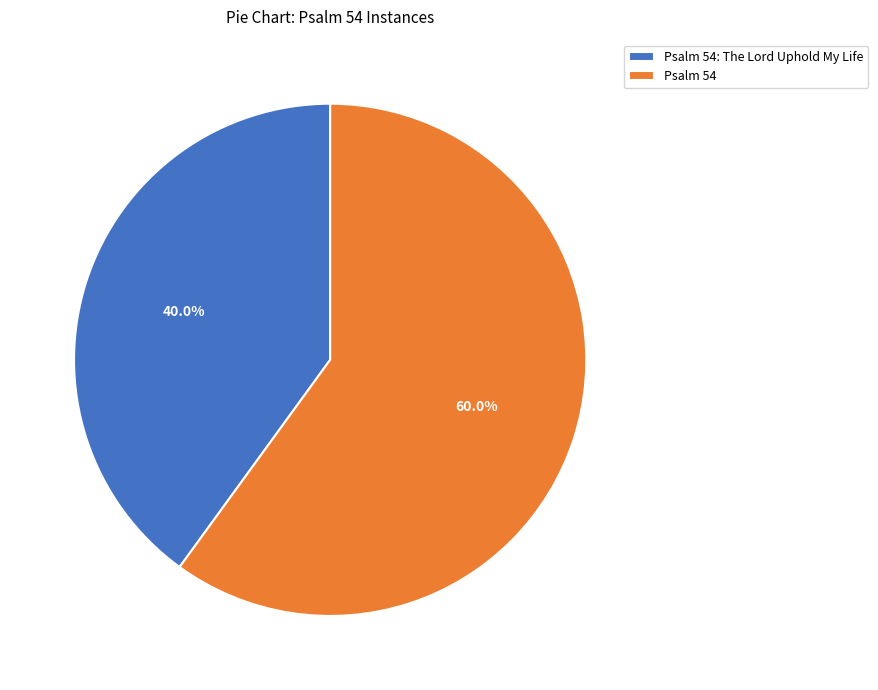

How many slices are in this pie chart?

2